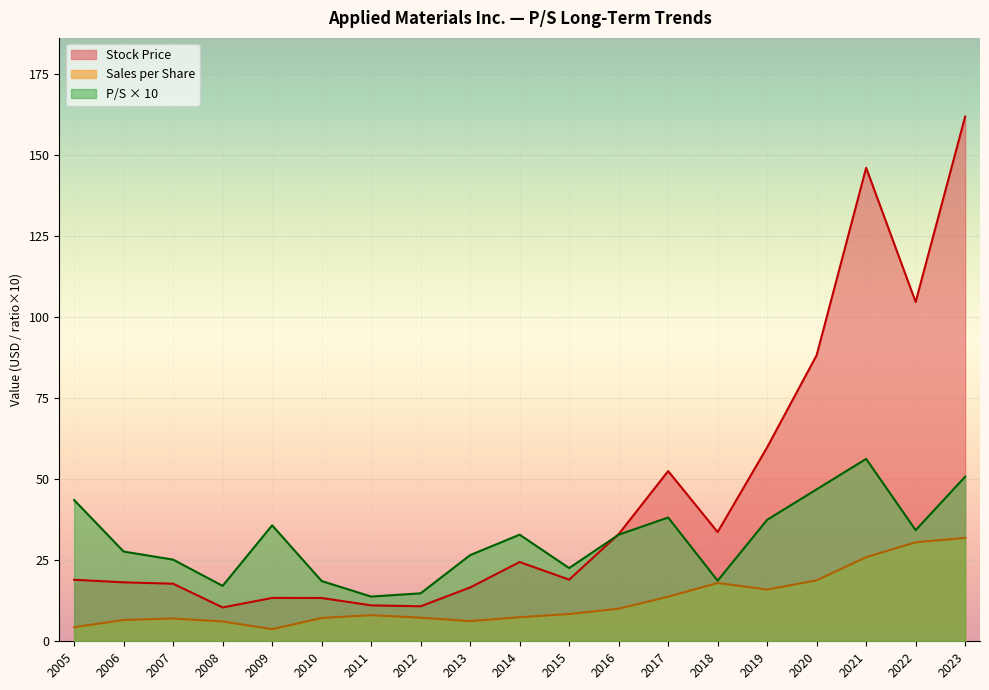

What is the total value across all series at 2022?

169.6